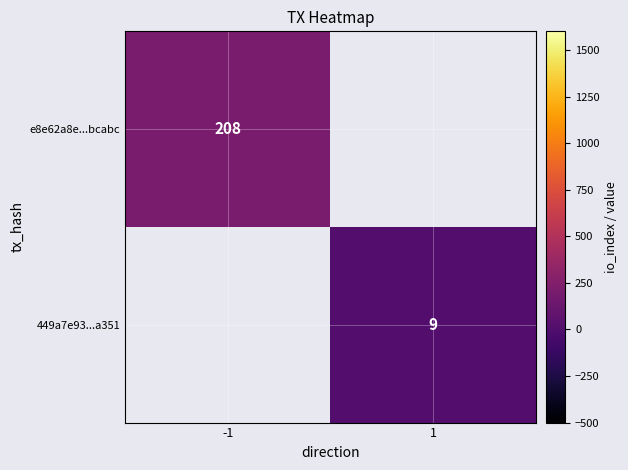

The value of 449a7e93...a351 at 1 is 14.9. True or false?

False